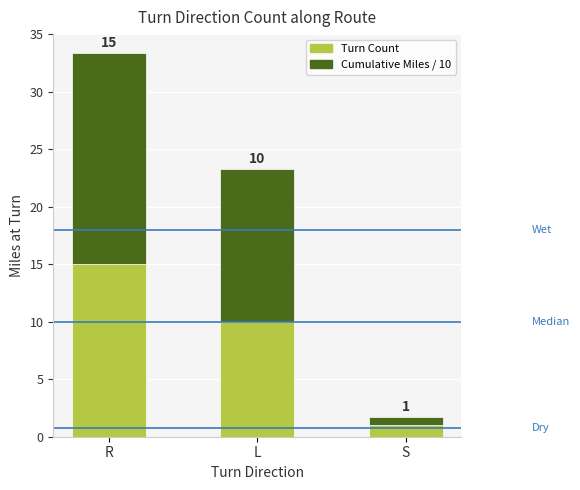

Are the bars grouped side by side (vs. stacked)?

No